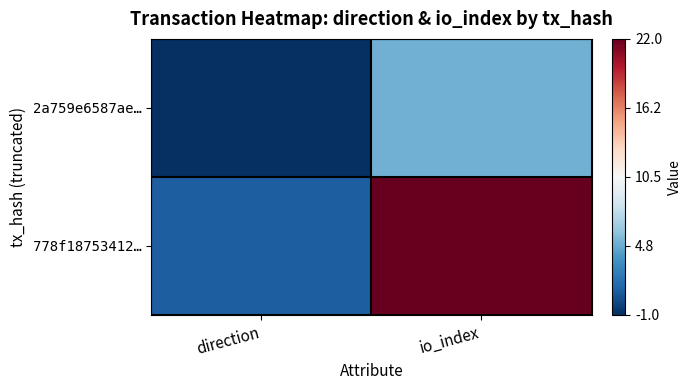

Which has a higher value, direction or io_index?

io_index